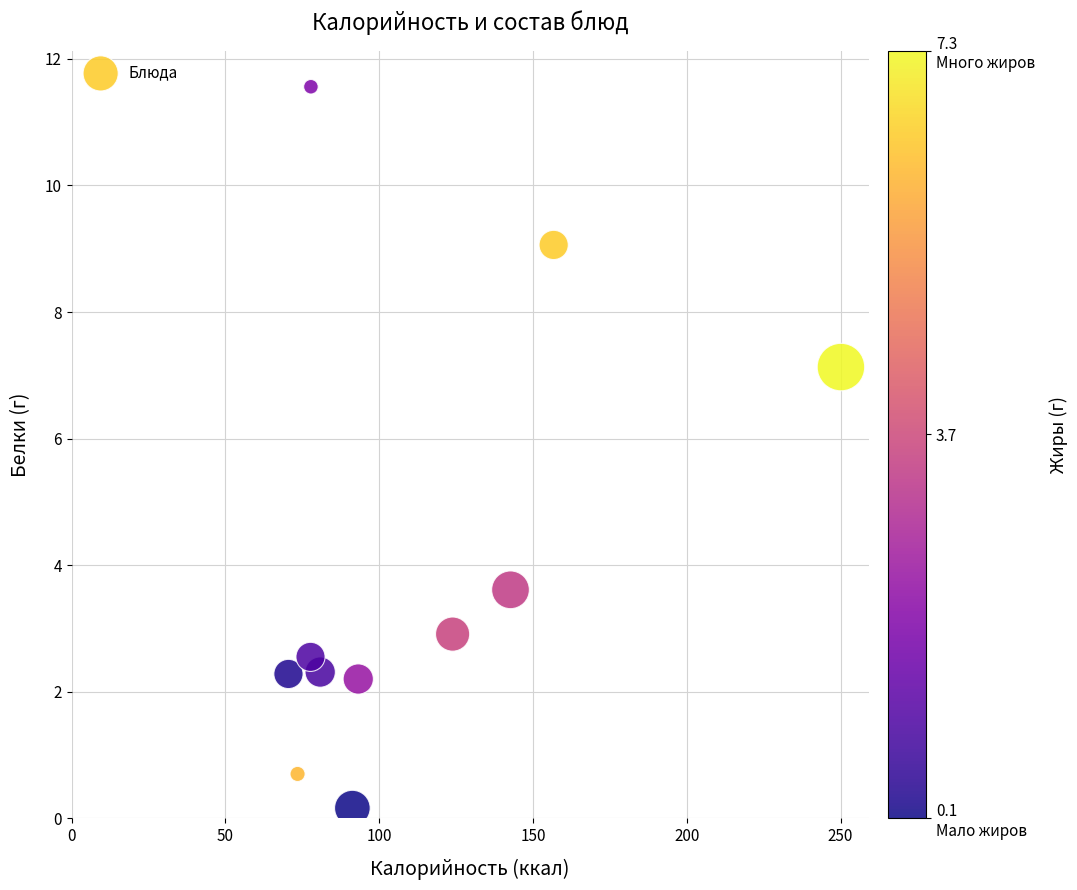

What Y value in the scatter plot is closest to 5?

3.6